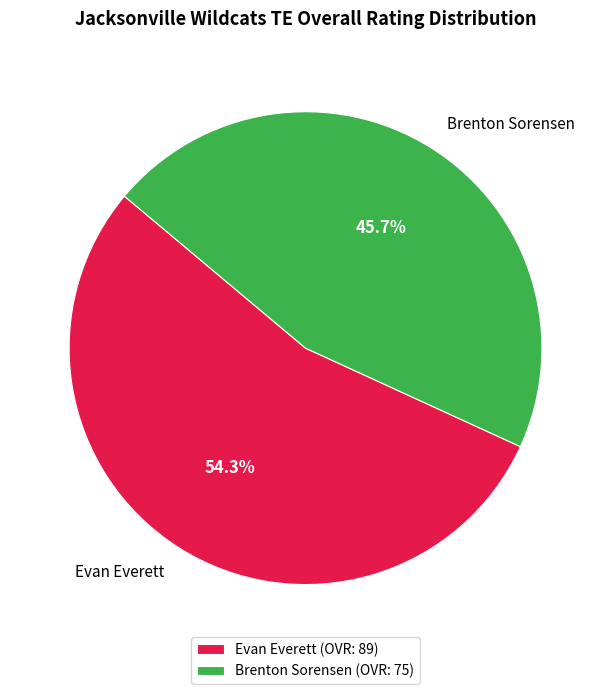

Which has a higher value, Brenton Sorensen or Evan Everett?

Evan Everett